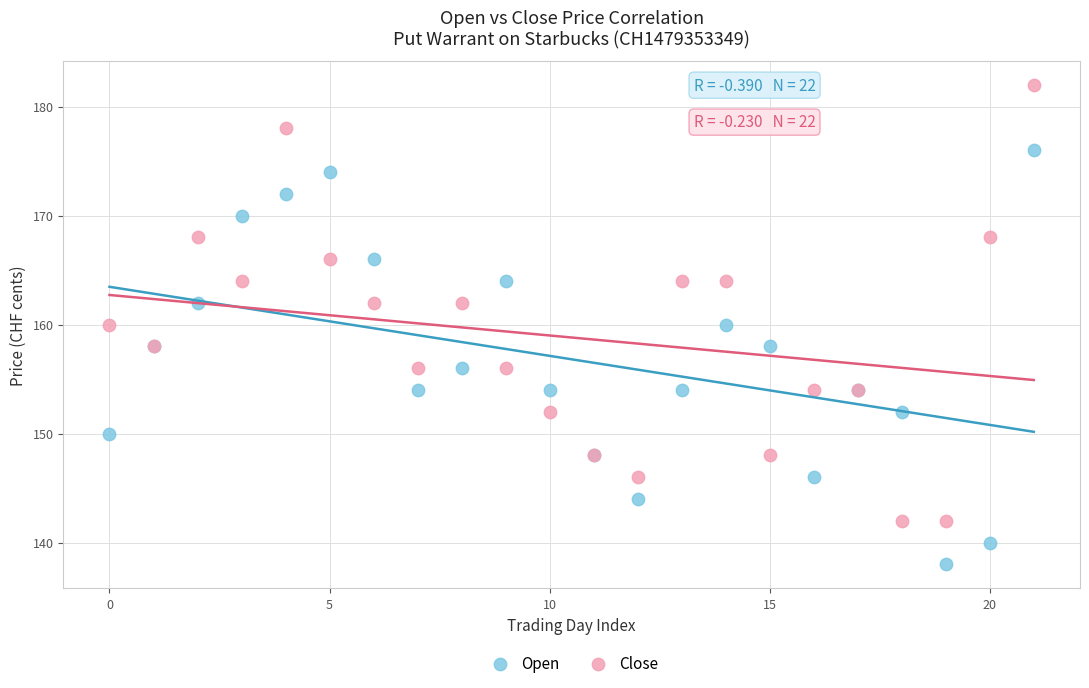

What are all the series names shown in the legend?

Open, Close